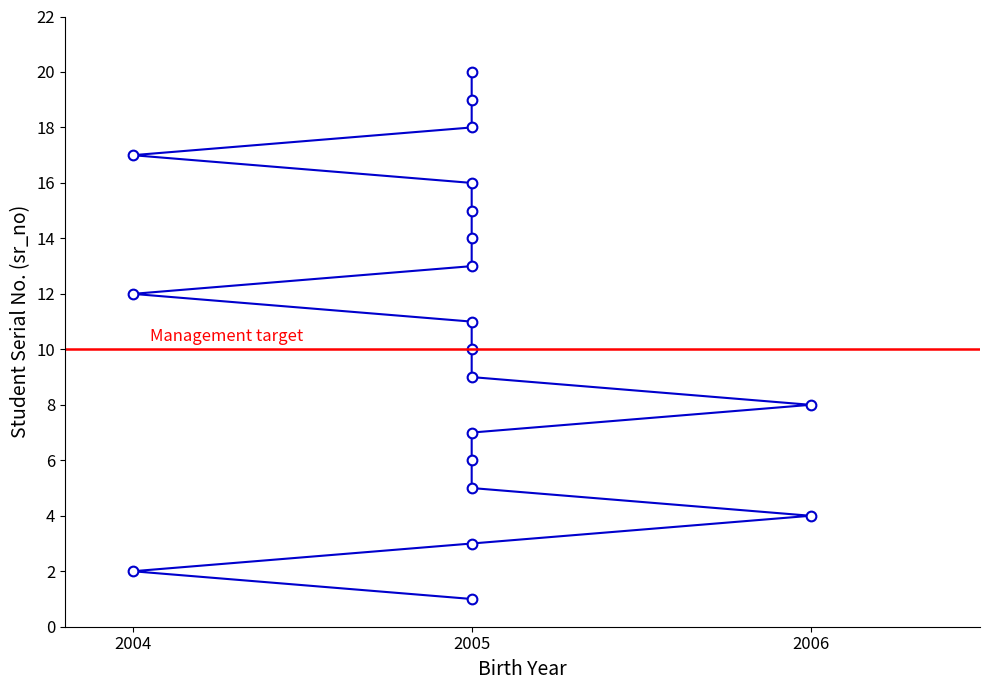

True or false: there are more than 0 points higher than both neighbors.

False